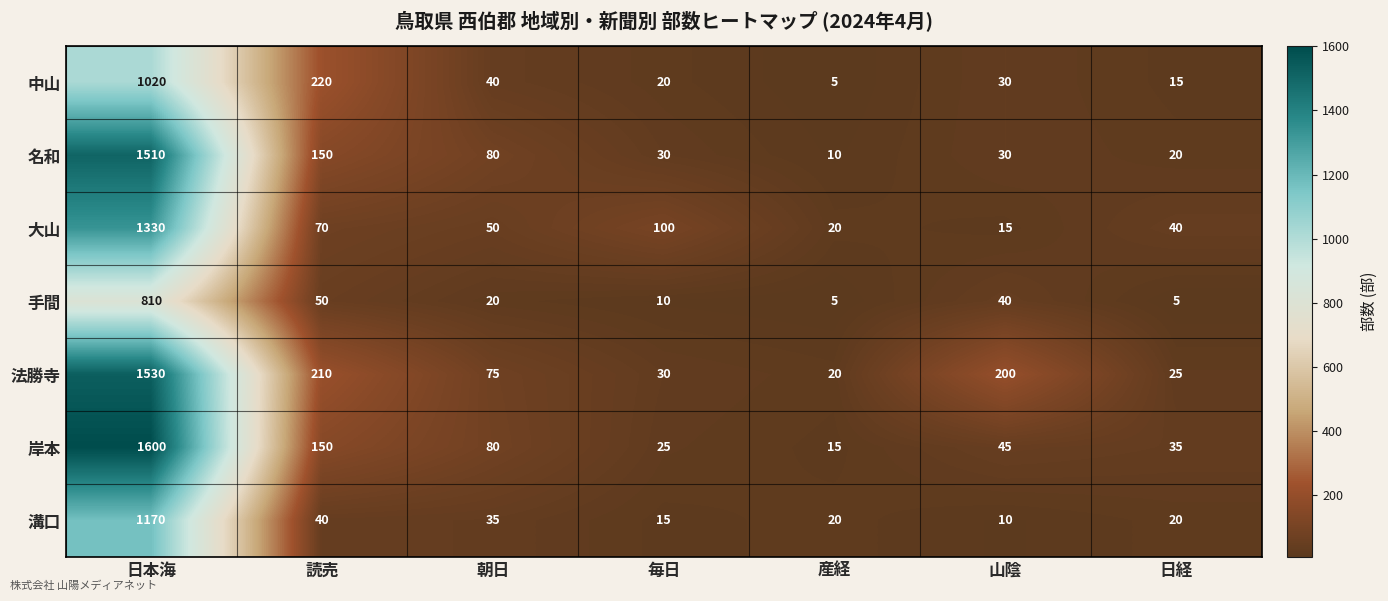

What is the sum of the 岸本 values at 朝日 and 読売?

230